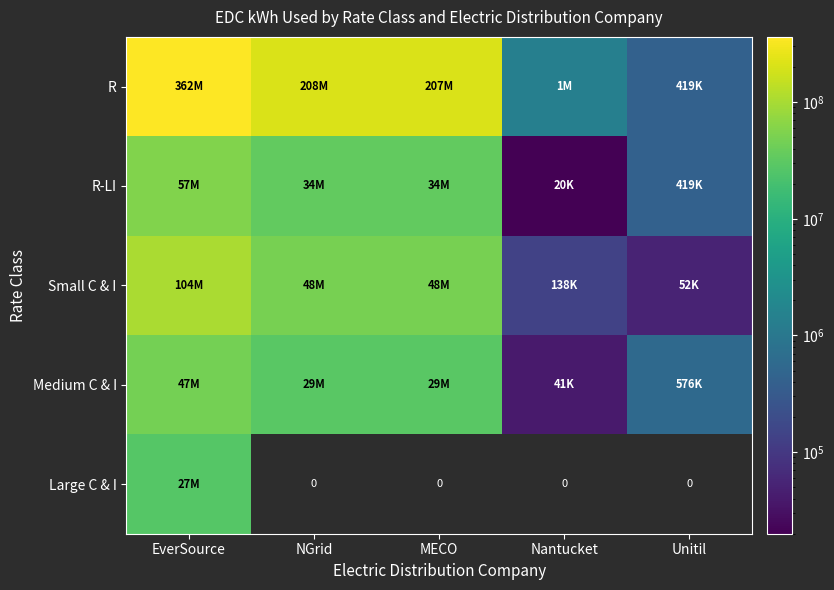

Between MECO and Nantucket, which series saw the biggest shift?

R